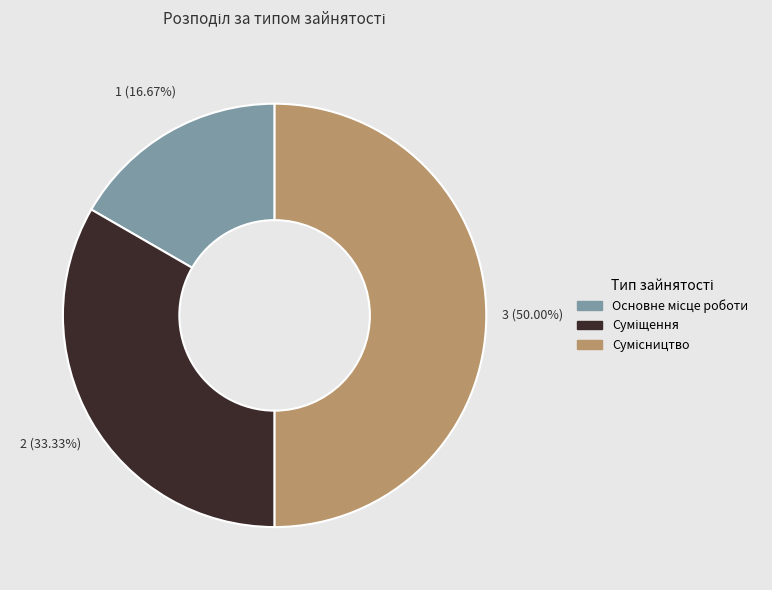

To the nearest percent, what percentage of the pie is Основне місце роботи?

17%